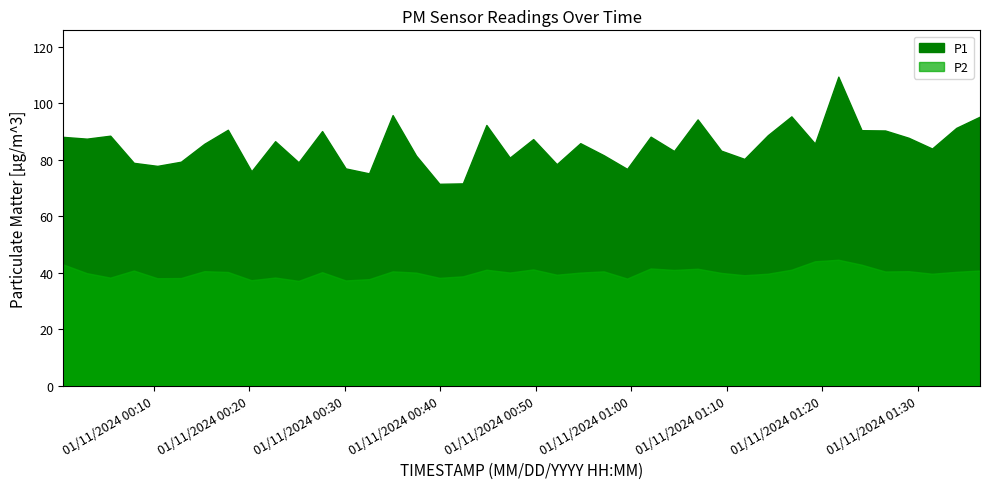

Which series has the widest spread of values?

P1